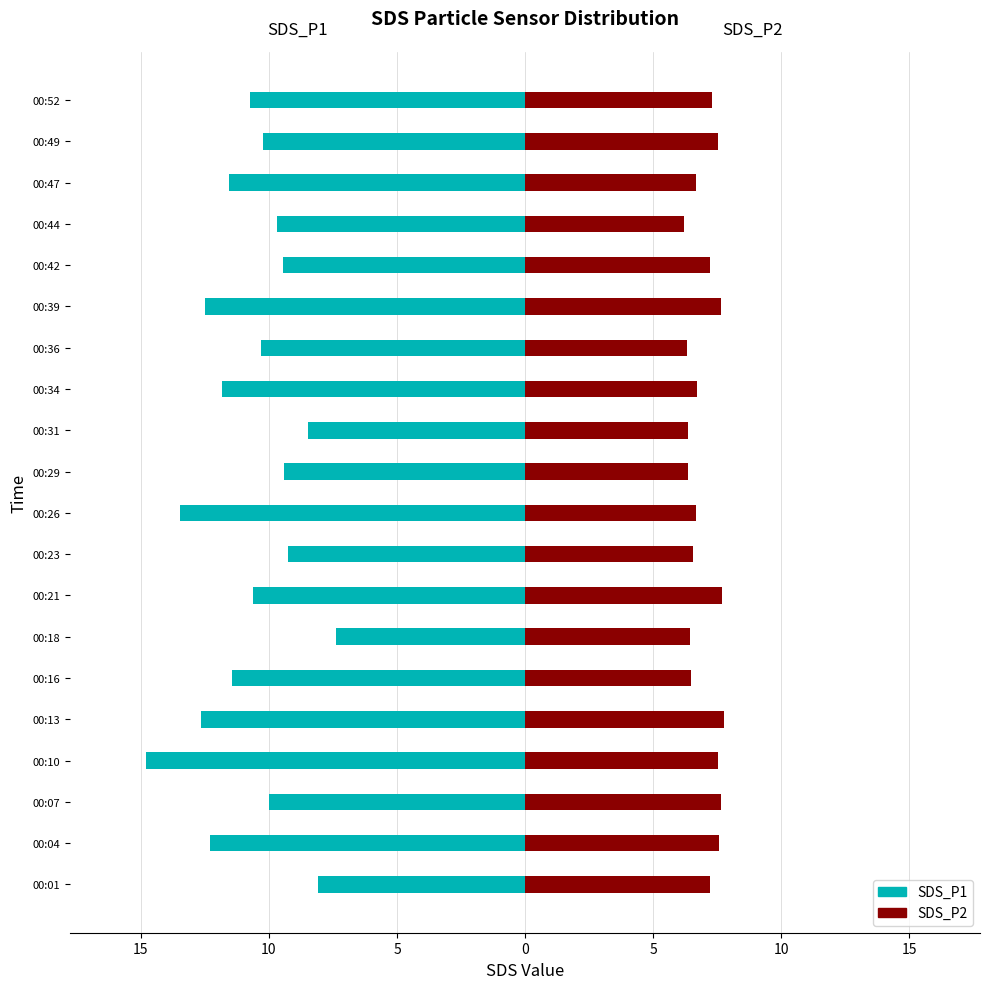

Which series has the widest spread of values?

SDS_P1